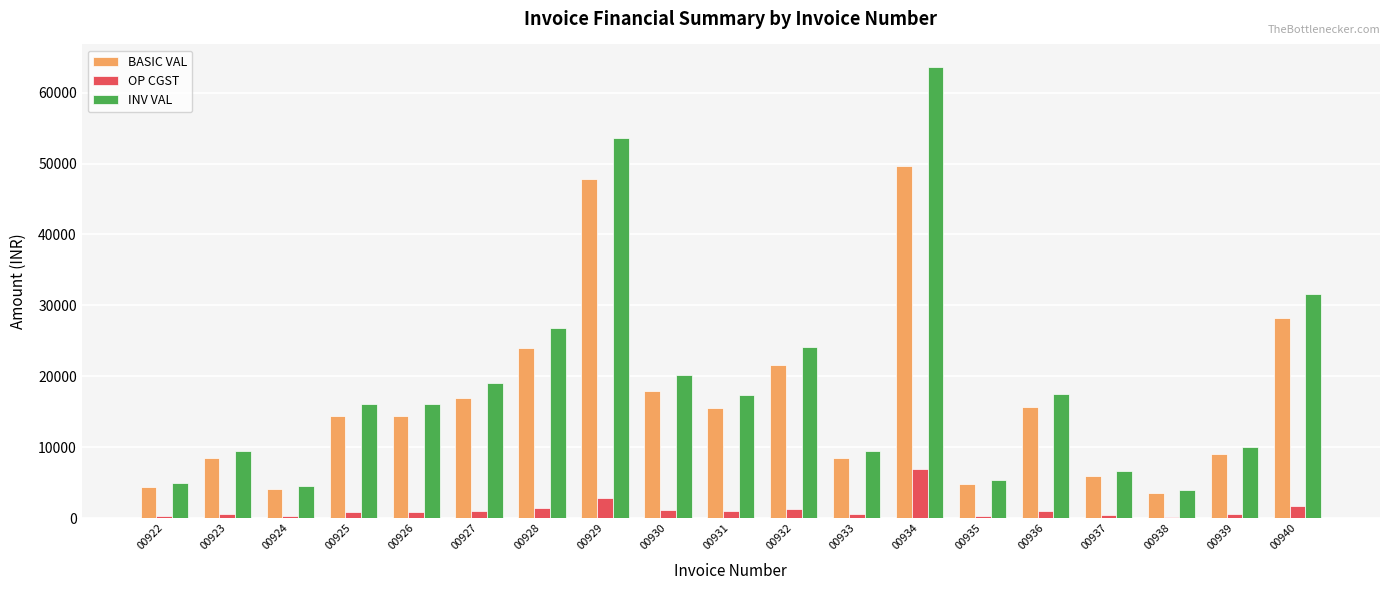

What is the value of the INV VAL bar at the 15th from the left?

17565.3